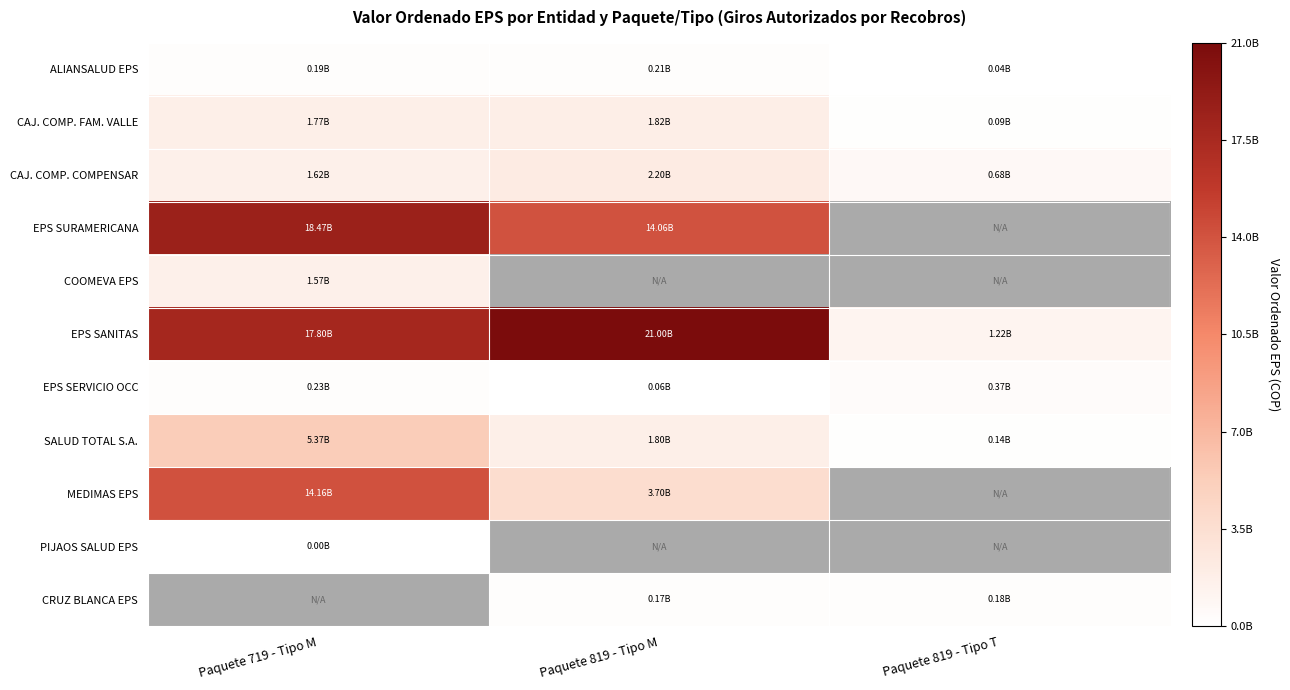

What is the difference between the second highest and minimum values in the EPS SERVICIO OCC series?

175532209.9